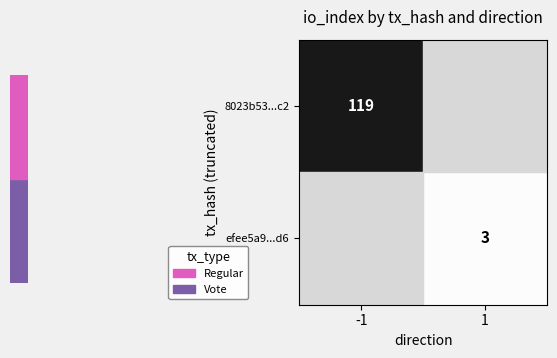

Which label corresponds to the smallest value in the chart?

1